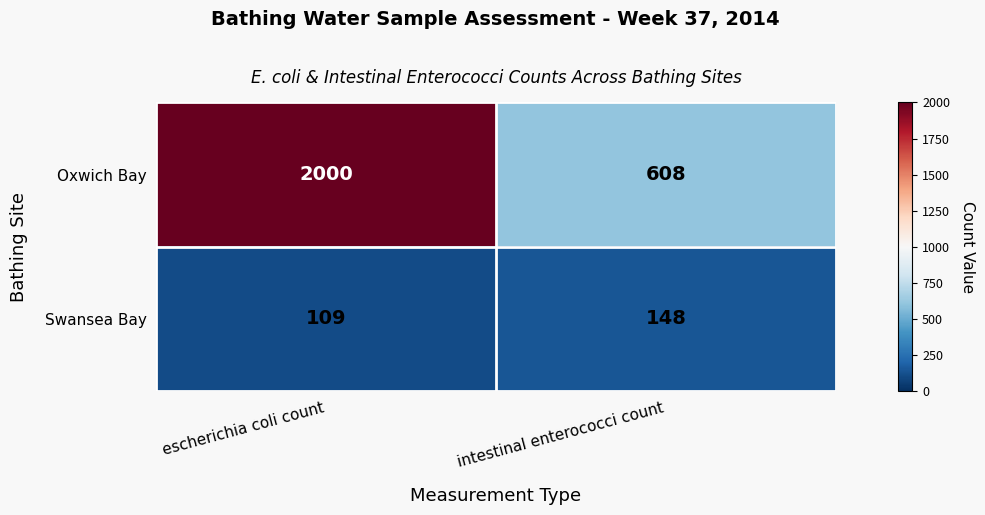

What is the highest value of the Swansea Bay series?

148